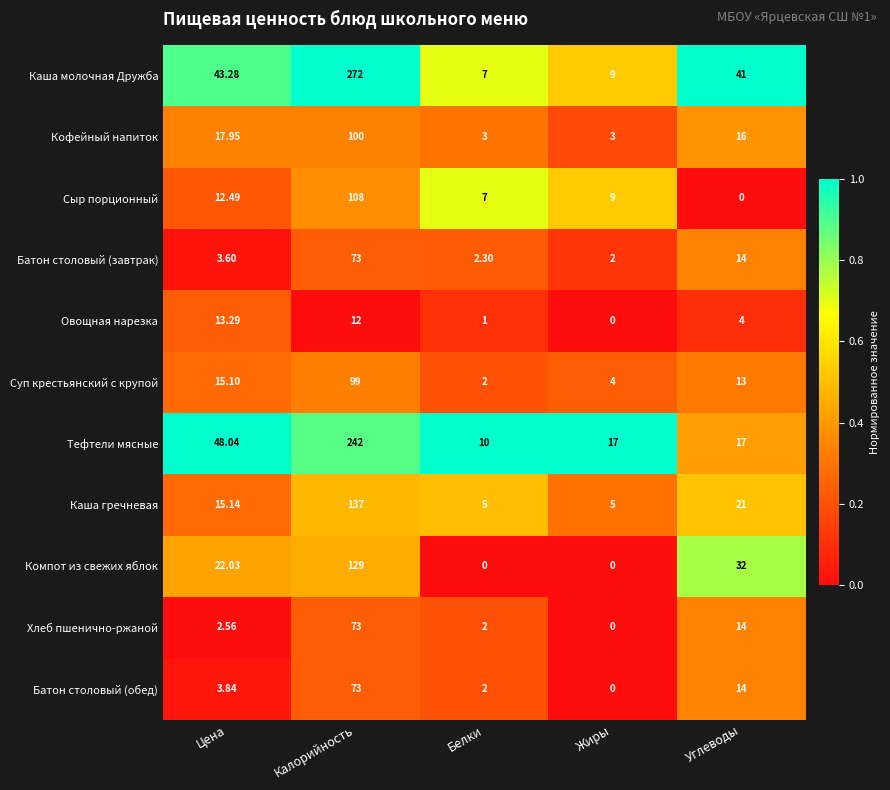

Which label corresponds to the largest value in the chart?

Калорийность